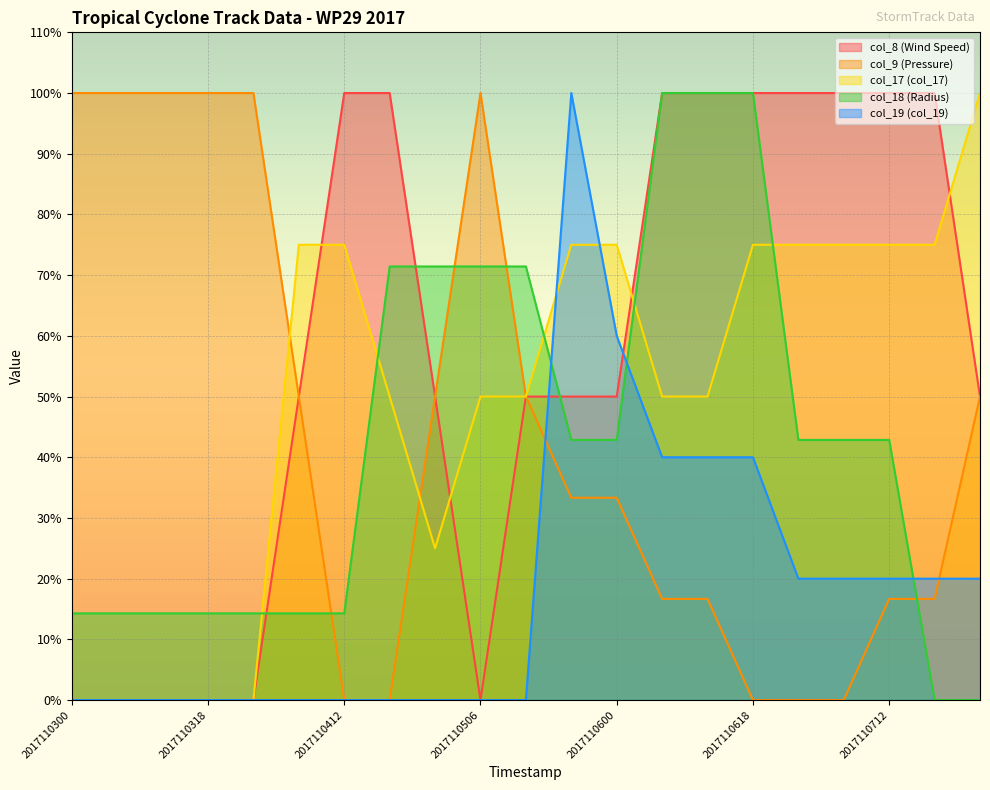

How many intersections are there between col_9 (Pressure) and col_17 (col_17)?

2